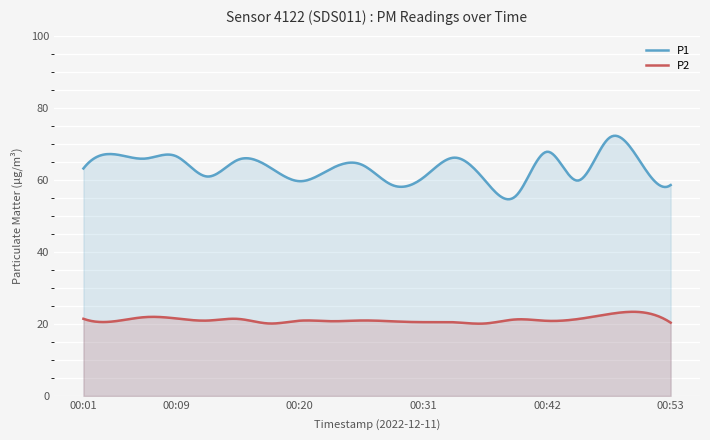

At which label is P2 closest to 21?

00:26